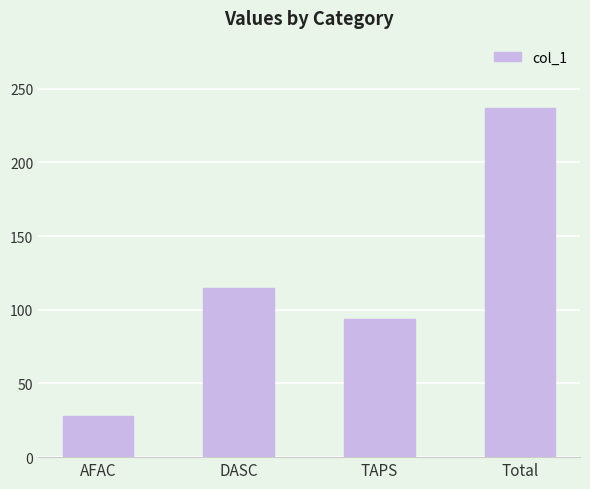

Are the bars horizontal?

No